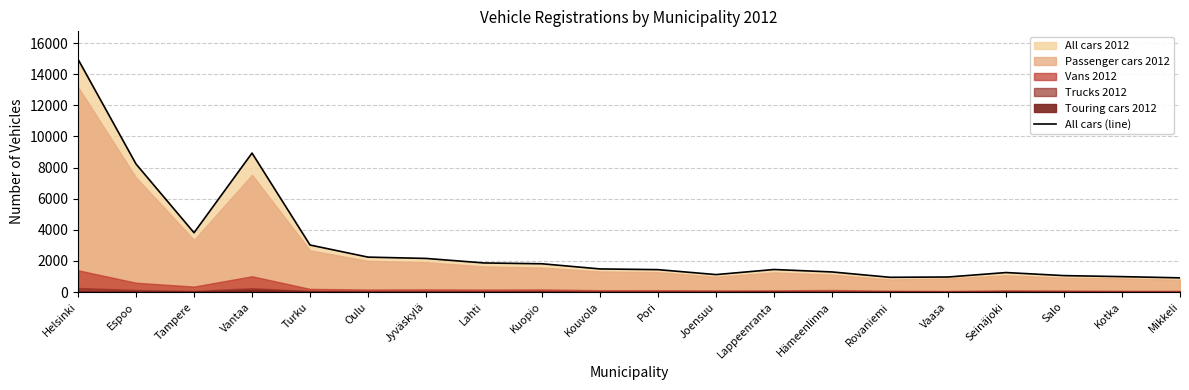

Where does the data first go above 1485?

Helsinki